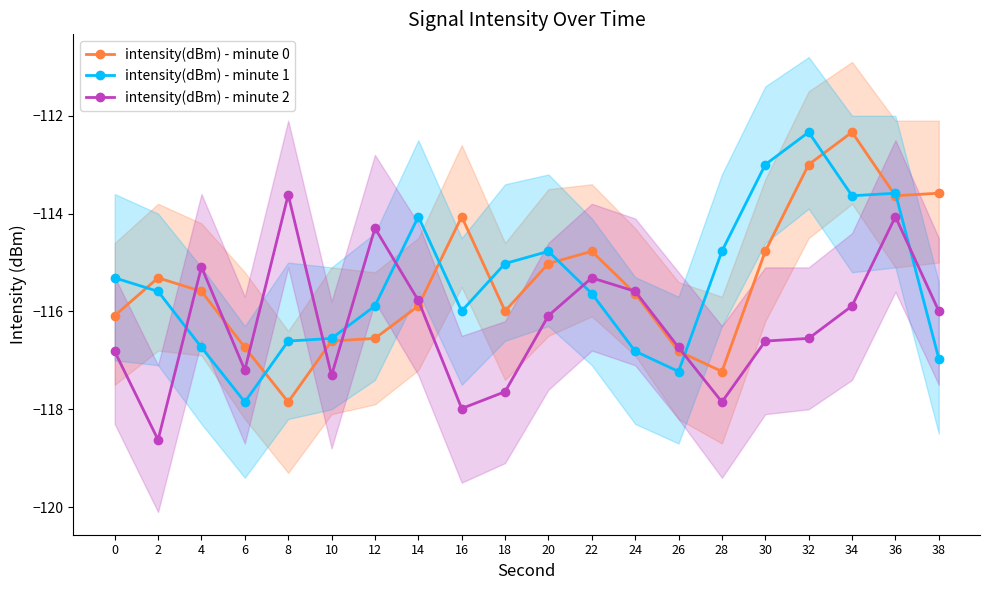

Which series ends up on top after the final intersection of intensity(dBm) - minute 0 and intensity(dBm) - minute 1?

intensity(dBm) - minute 0